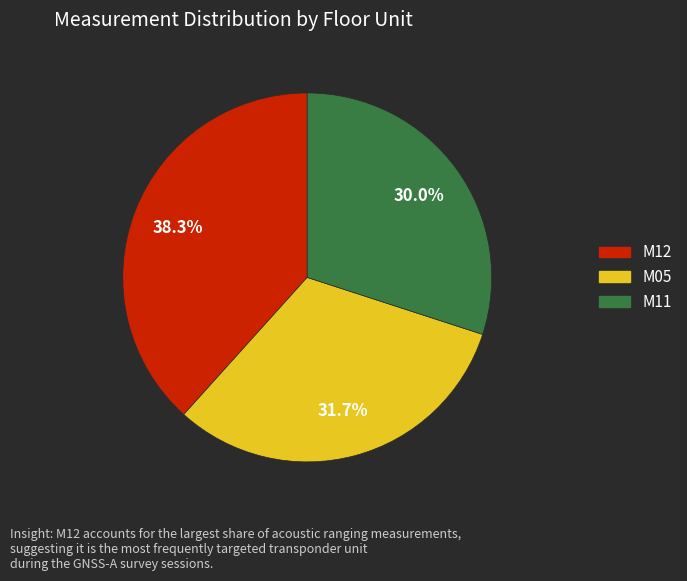

Approximately how many times larger is the value at M05 compared to M11?

1.1